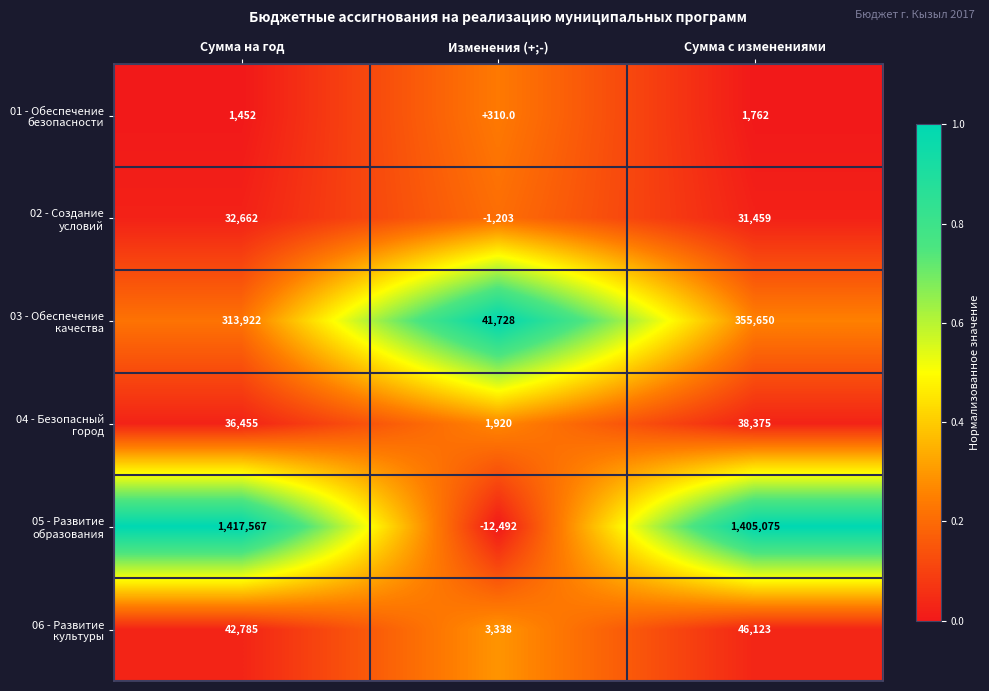

What is the difference between the highest and lowest values at Изменения (+;-)?

54220